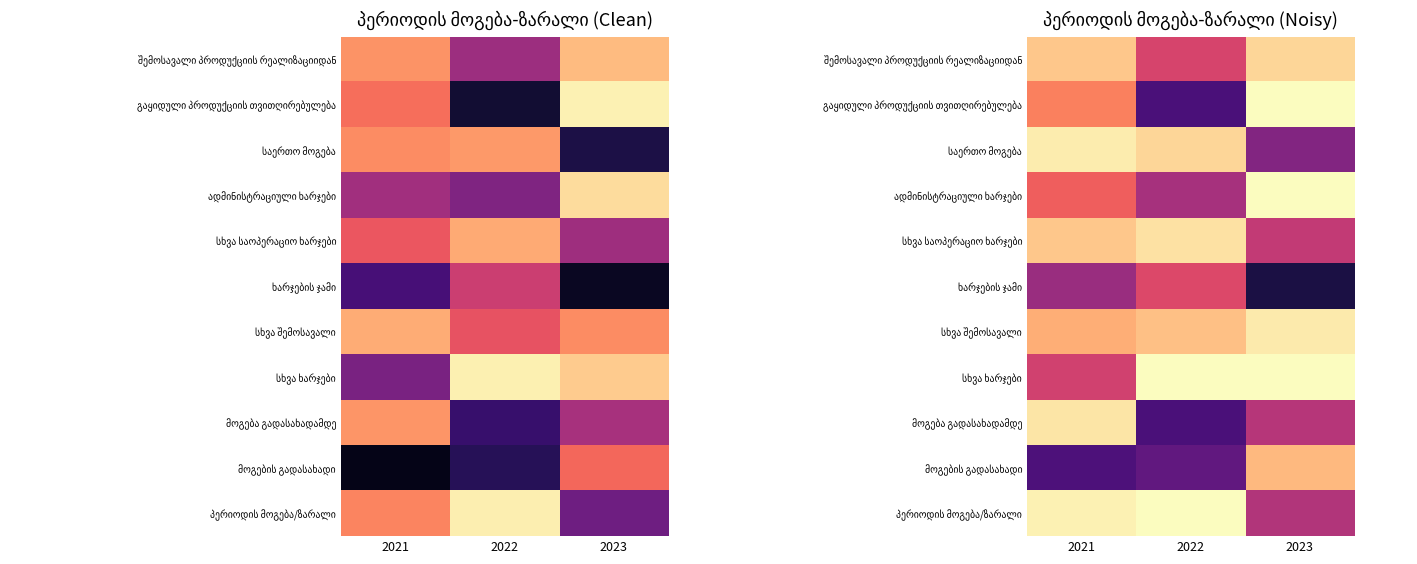

The value of სხვა ხარჯები at 2021 is 1.0. True or false?

False